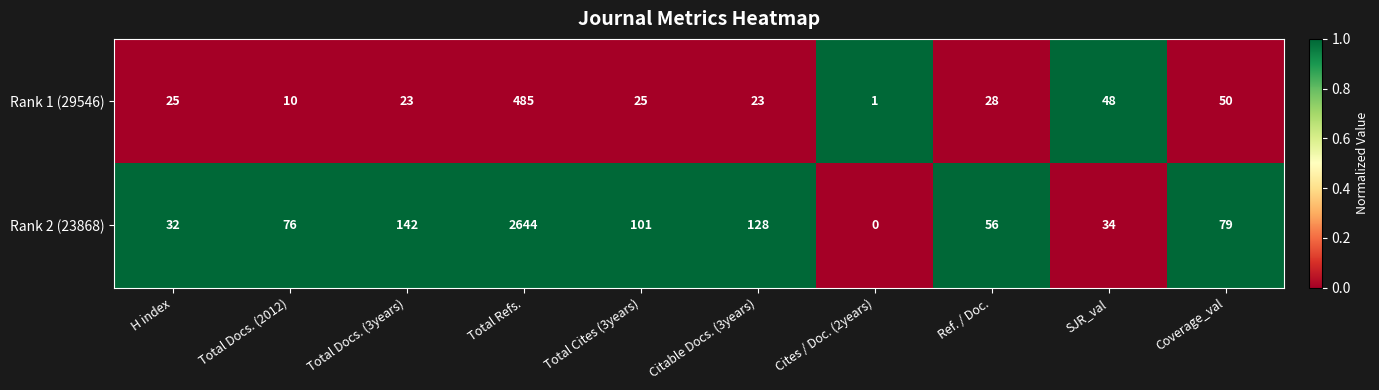

Which series has the largest total across all categories?

Rank 2 (23868)